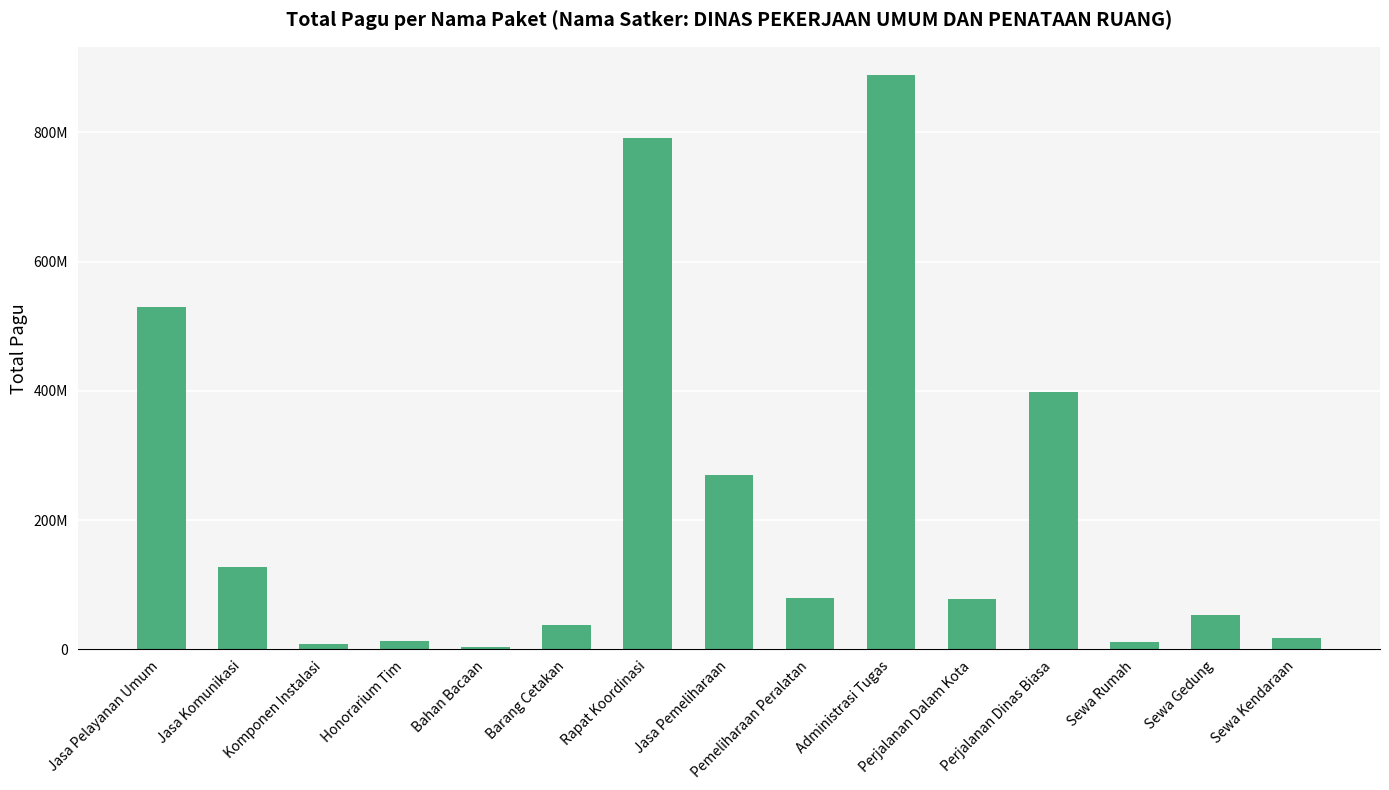

Are the bars horizontal?

No